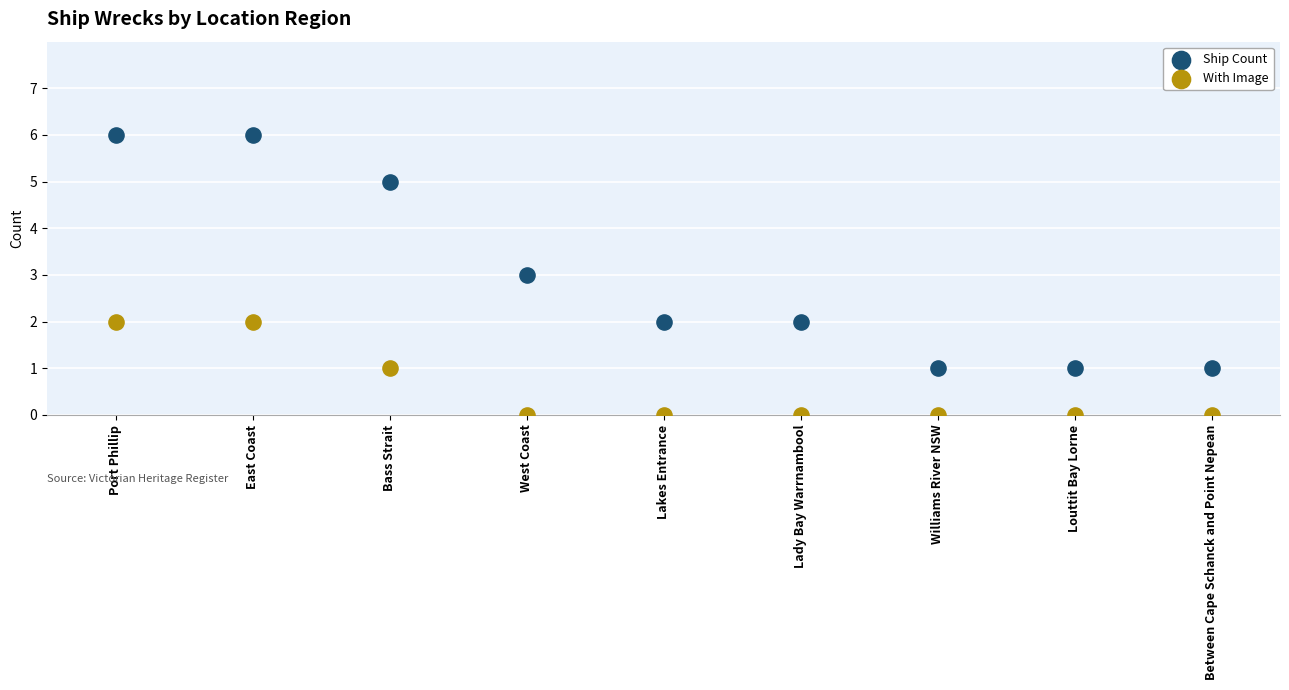

Across all data points, what is the range of Y values (max minus min)?

6